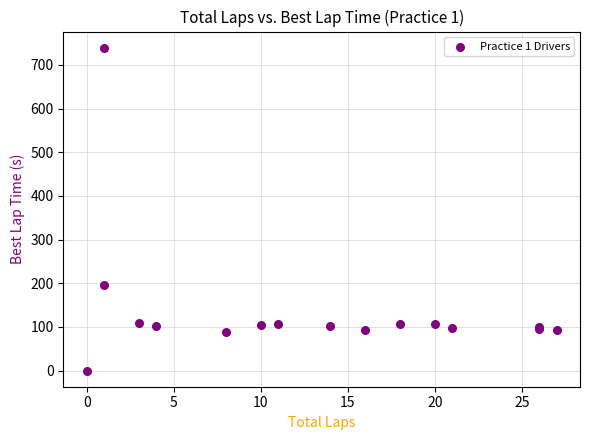

What Y value in the scatter plot is closest to 369?

196.1